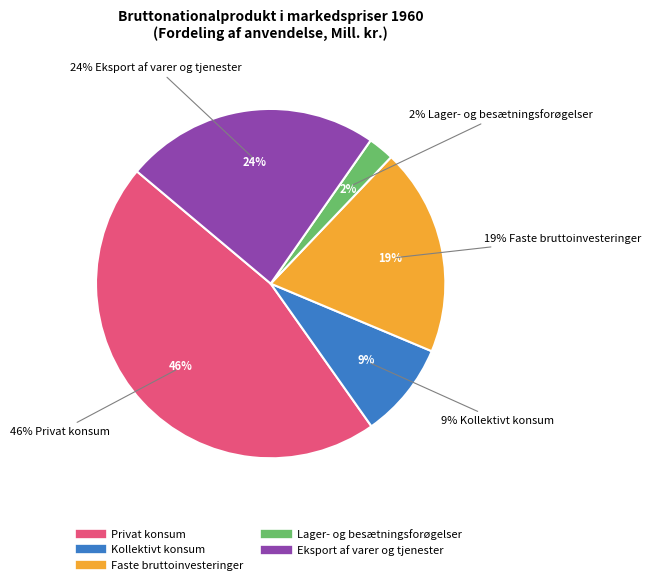

Is it true that Lager- og besætningsforøgelser is 11% of the pie?

False